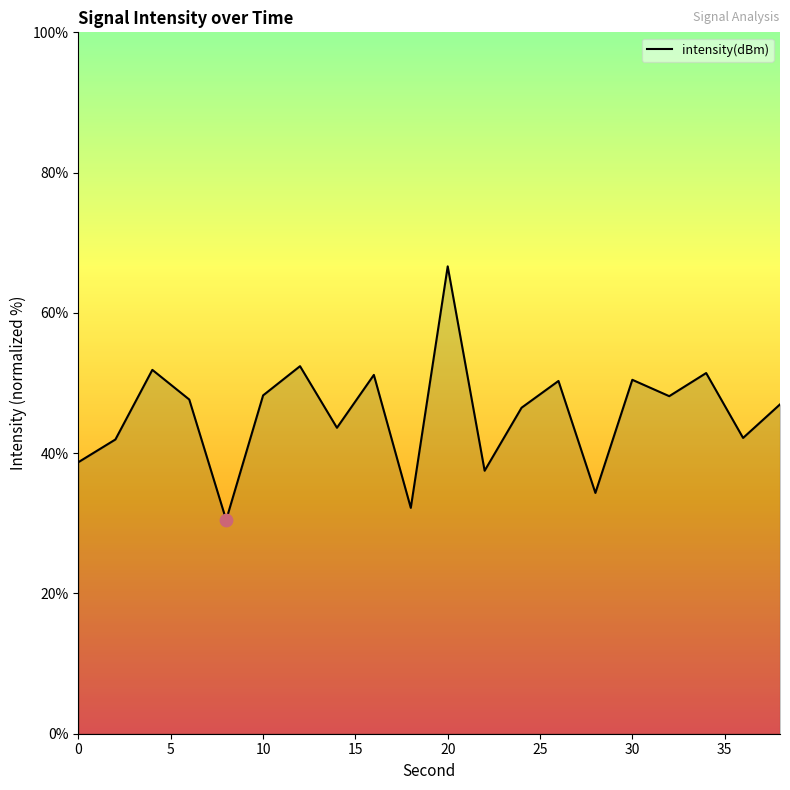

What is the greatest value displayed?

66.6